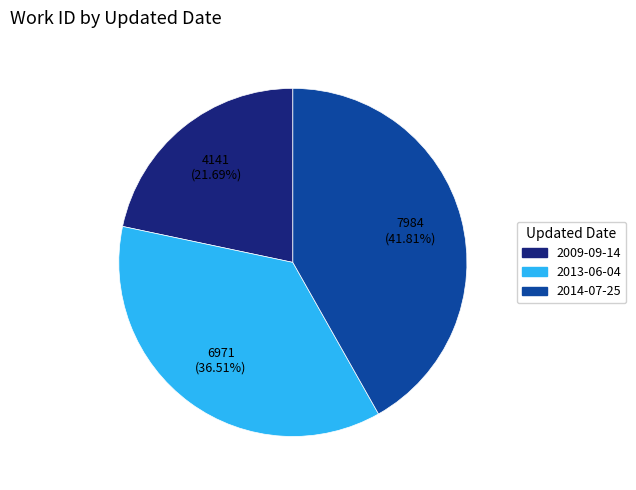

Which category has the smallest portion of the pie?

2009-09-14